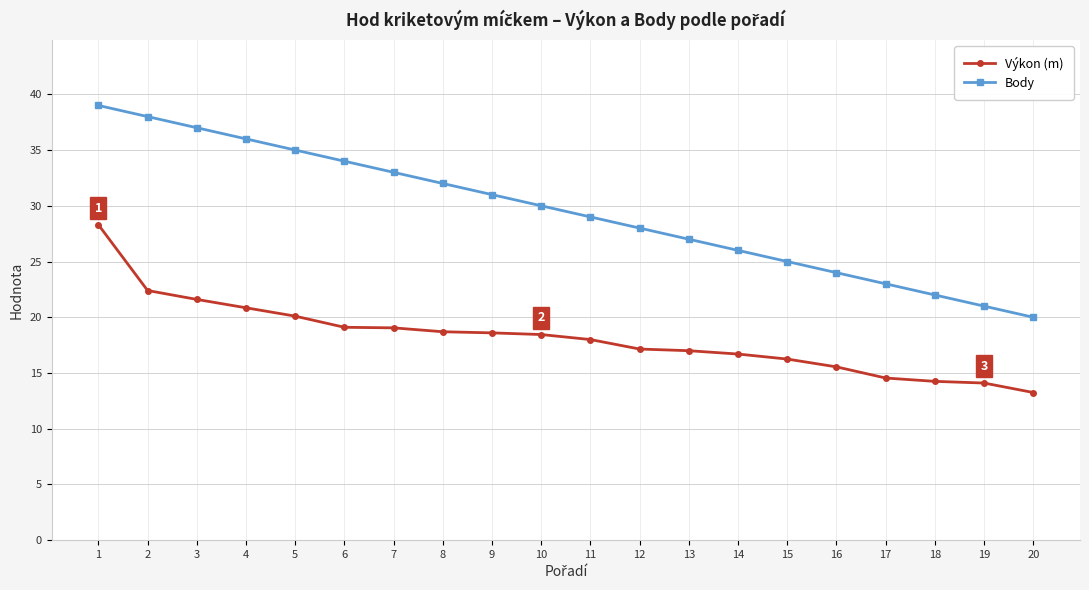

What is the maximum value shown in the chart?

39.0